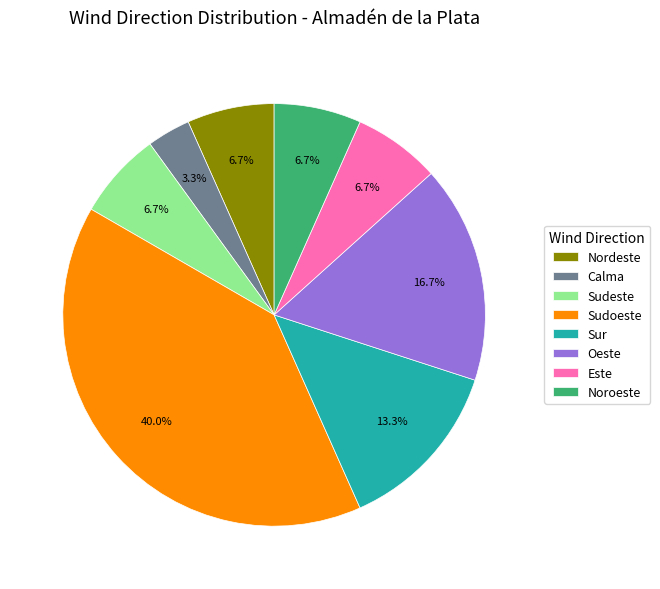

What is the ratio of the value at Sur to the value at Sudeste?

2.0